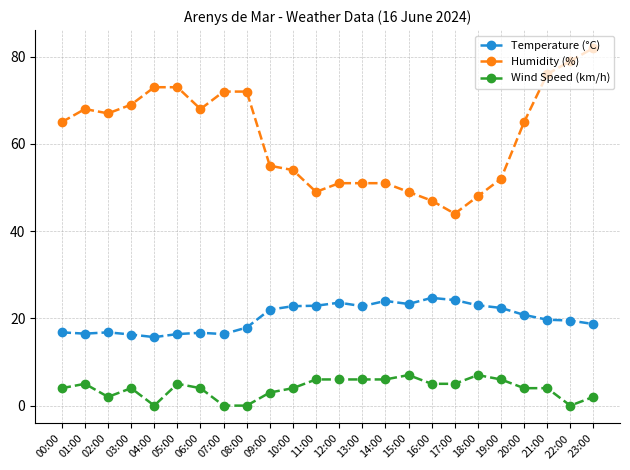

How many distinct data groups are displayed?

3